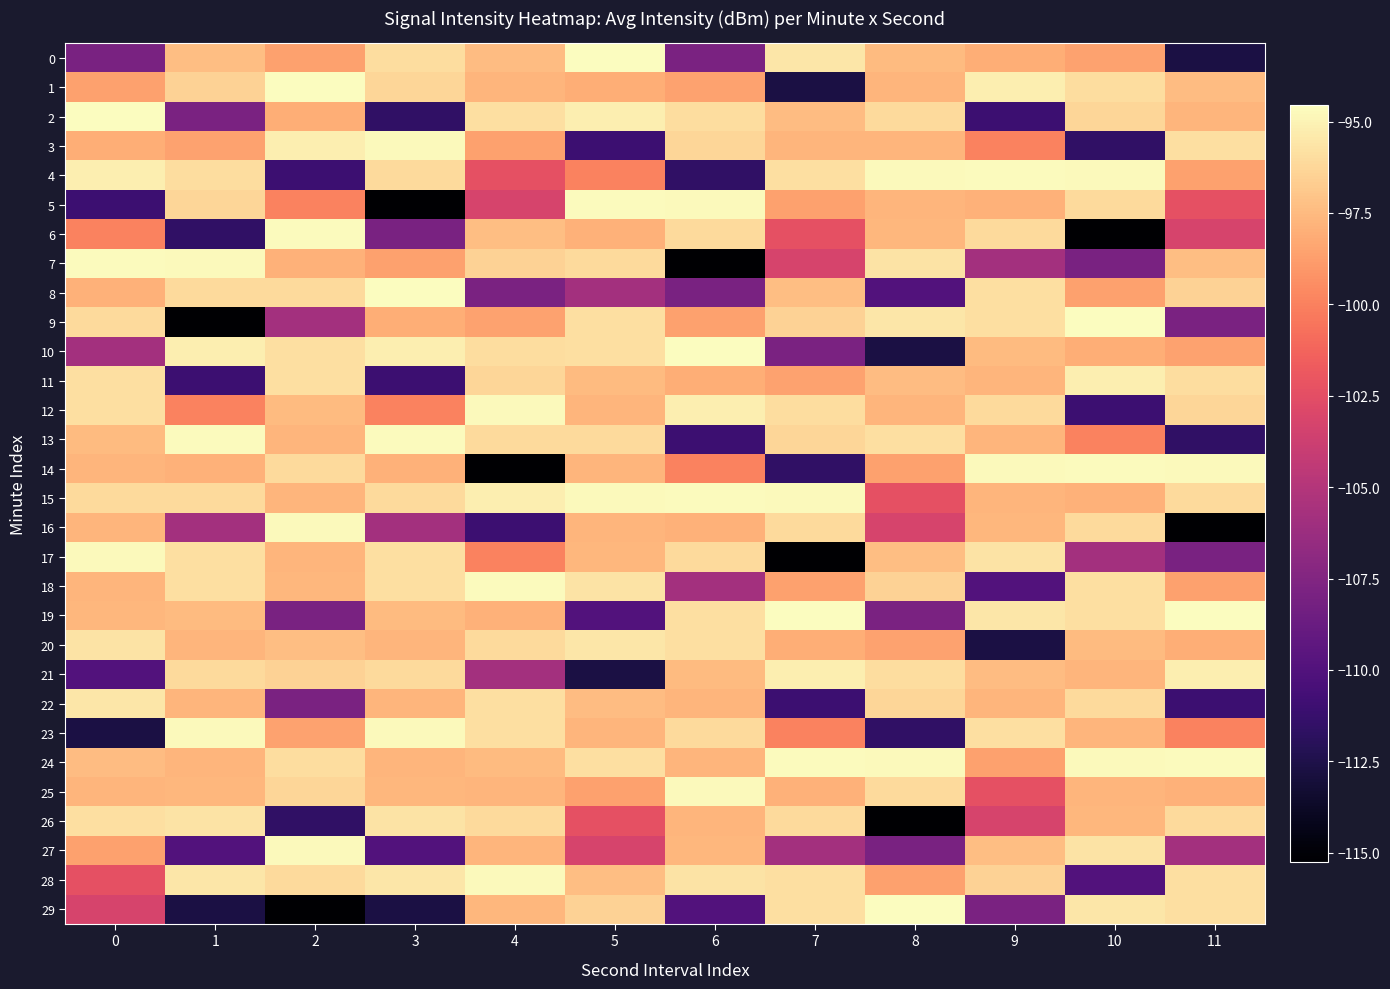

What is the greatest value displayed?

-94.5